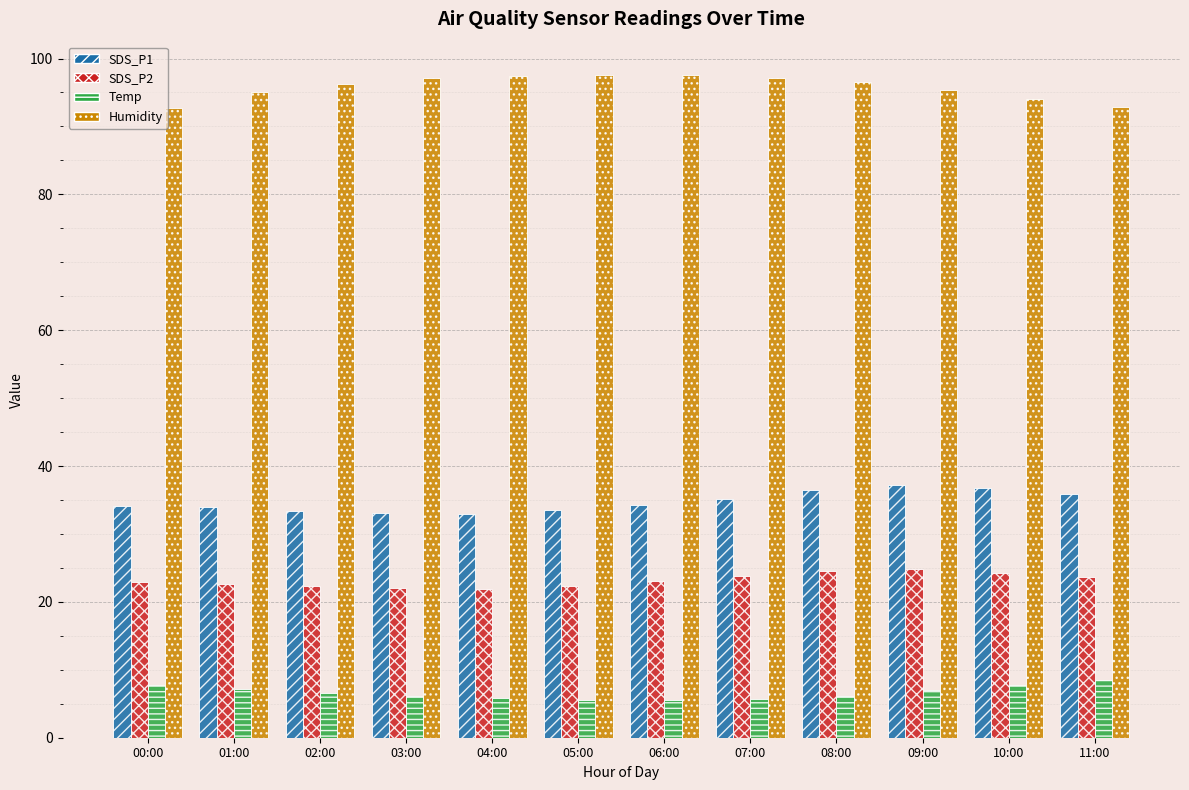

What is the sum of all SDS_P2 values?

278.7